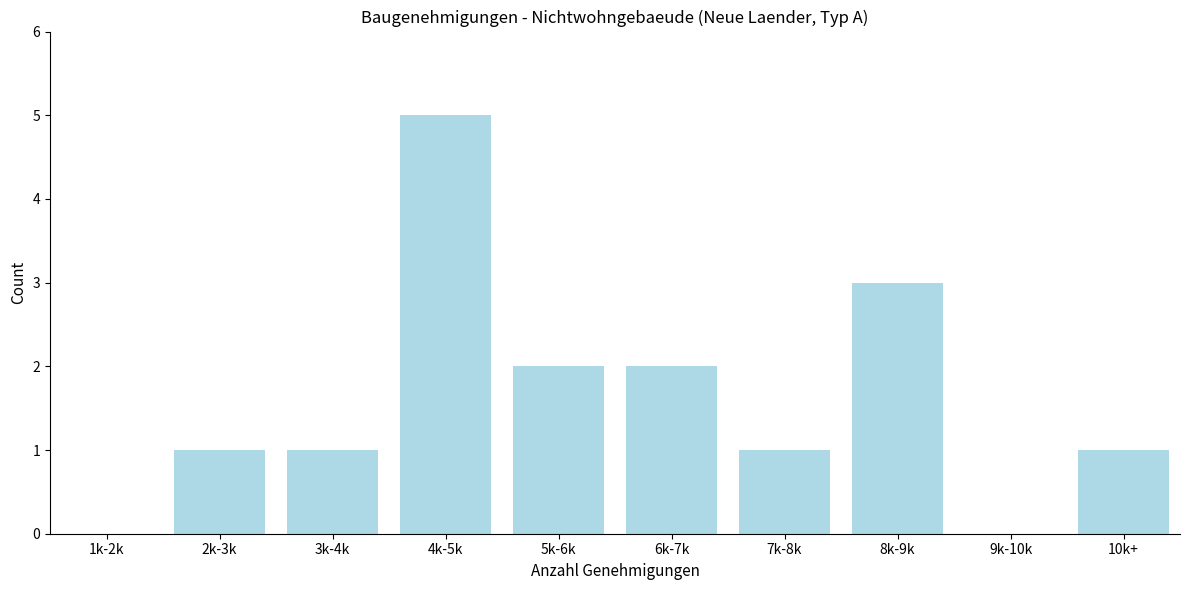

Reading right to left, extract all data points from this chart.

10k+=1	9k-10k=0	8k-9k=3	7k-8k=1	6k-7k=2	5k-6k=2	4k-5k=5	3k-4k=1	2k-3k=1	1k-2k=0